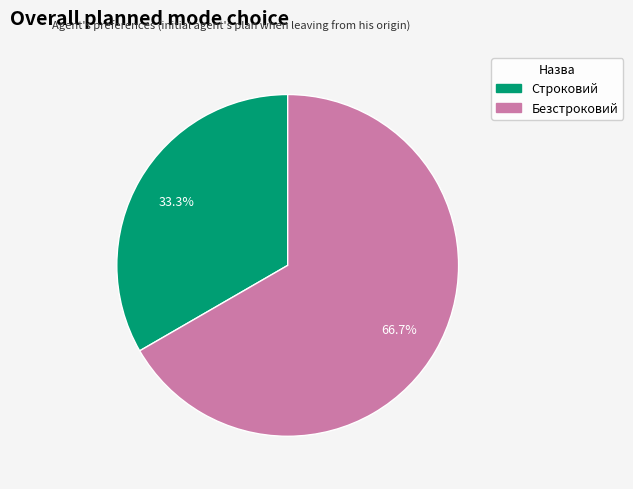

How much of the chart is everything except Строковий?

66.7%